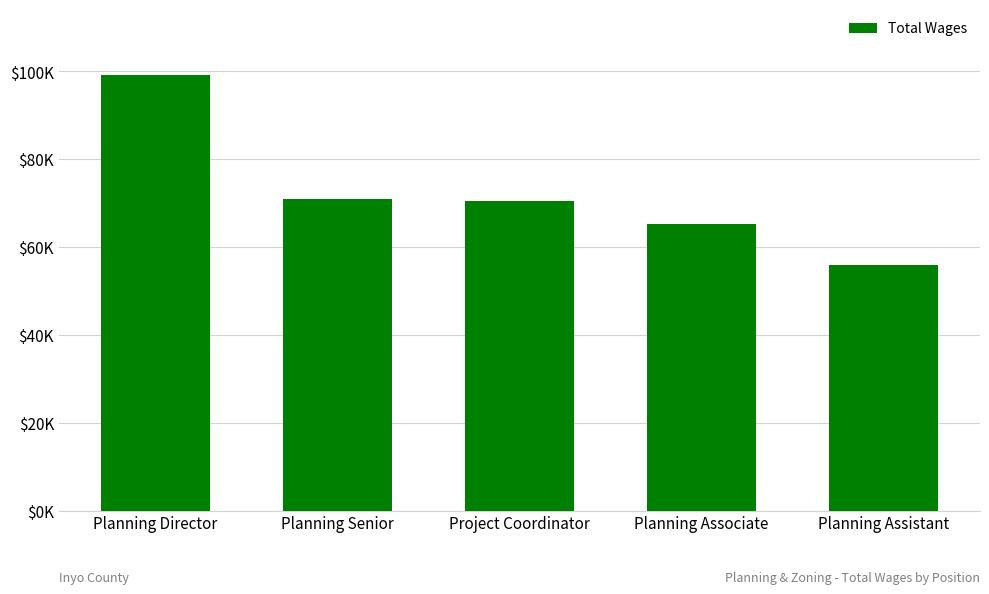

Does the chart contain any negative values?

No